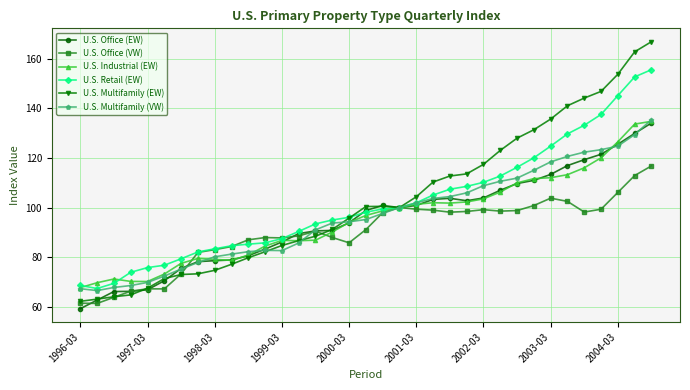

What is the lowest value of the U.S. Multifamily (EW) series?

62.2